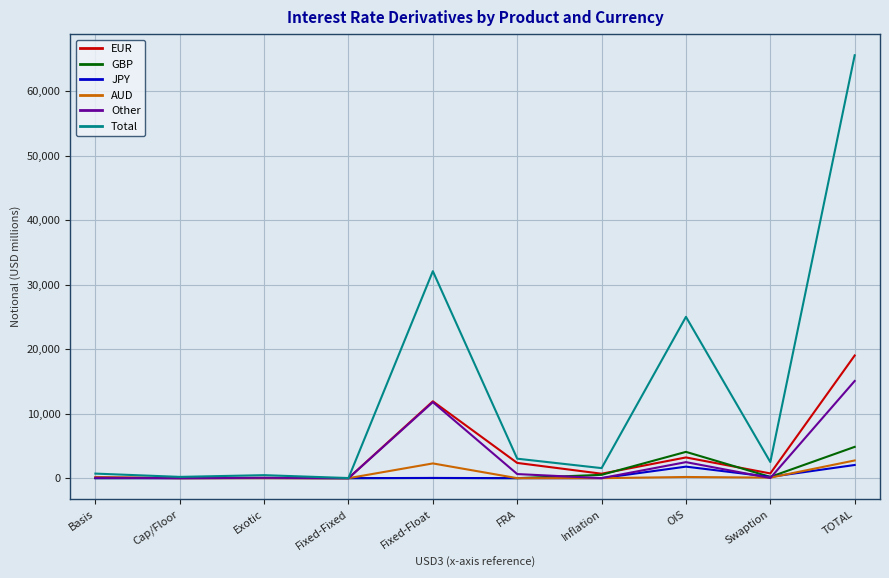

Is the value of Total at Fixed-Float greater than the value of JPY at TOTAL?

Yes